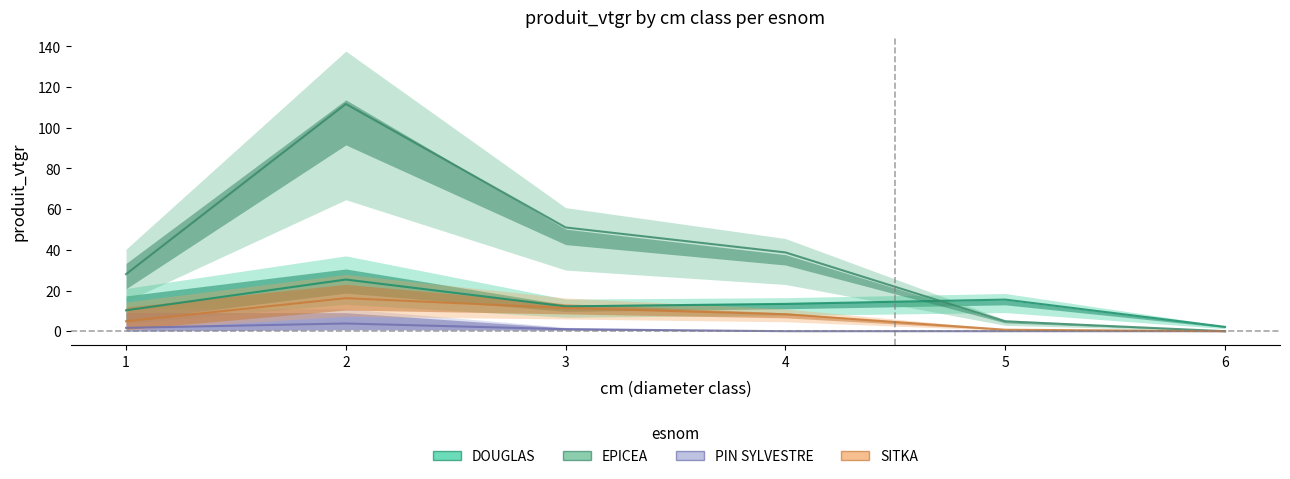

Rank the series by their maximum value, from highest to lowest.

EPICEA, DOUGLAS, SITKA, PIN SYLVESTRE